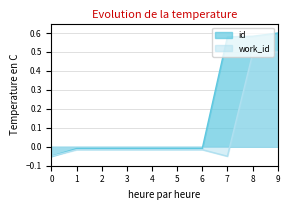

At which label does work_id reach its peak?

9